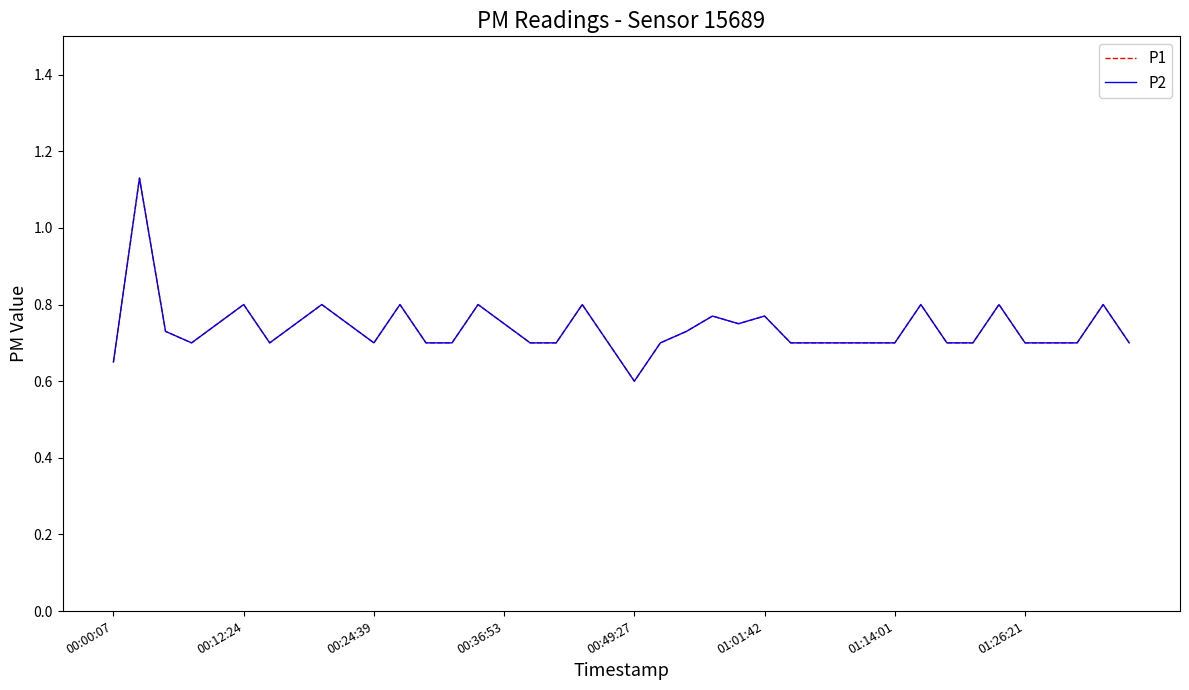

What is the smallest value displayed?

0.6